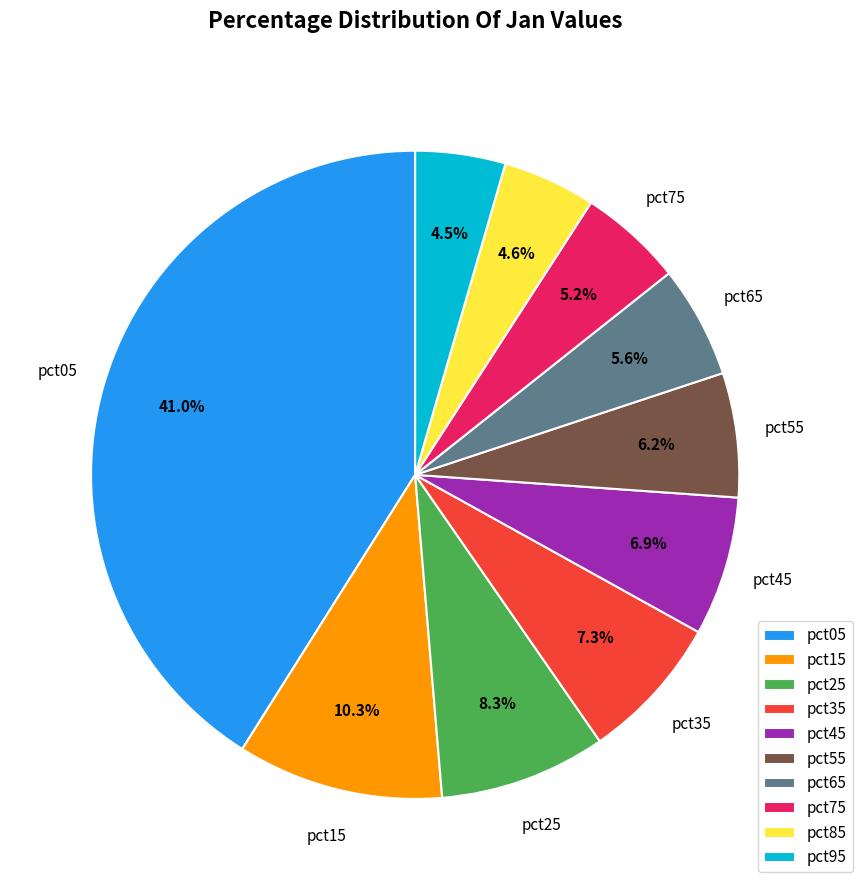

True or false: pct85 accounts for 5% of the total.

True